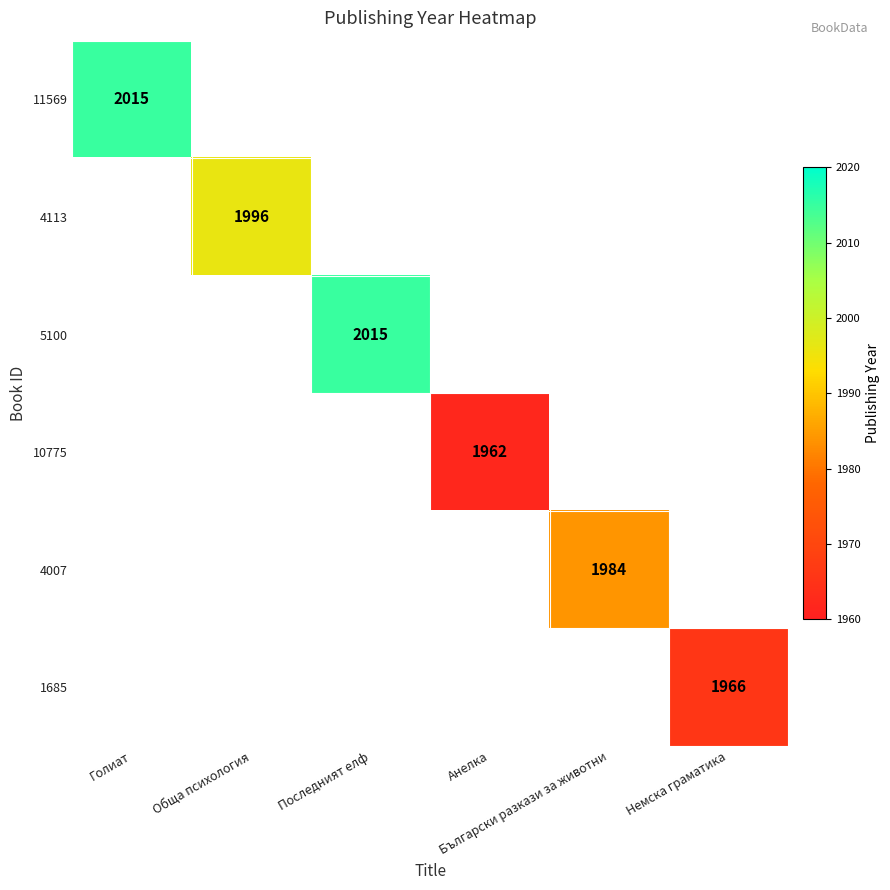

At Последният елф, list the series in order from smallest to largest.

11569, 4113, 5100, 10775, 4007, 1685